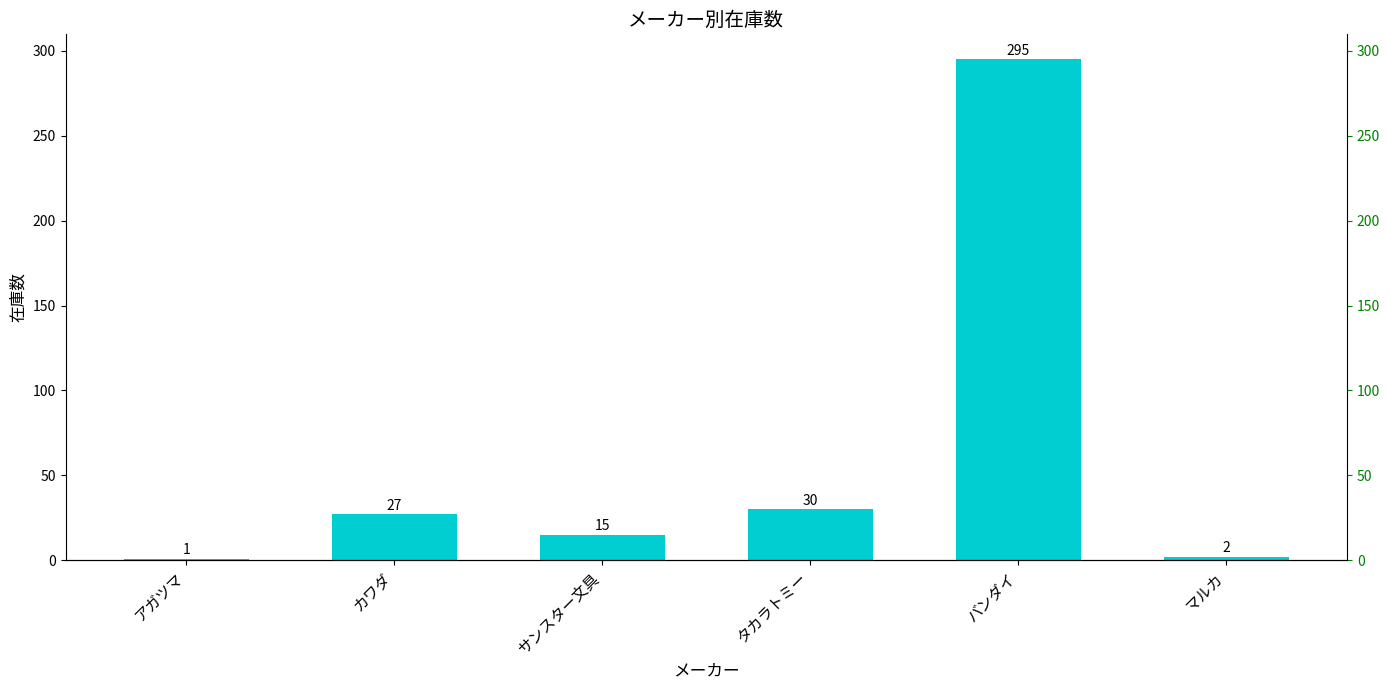

Is it true that the value at アガツマ is 0?

False